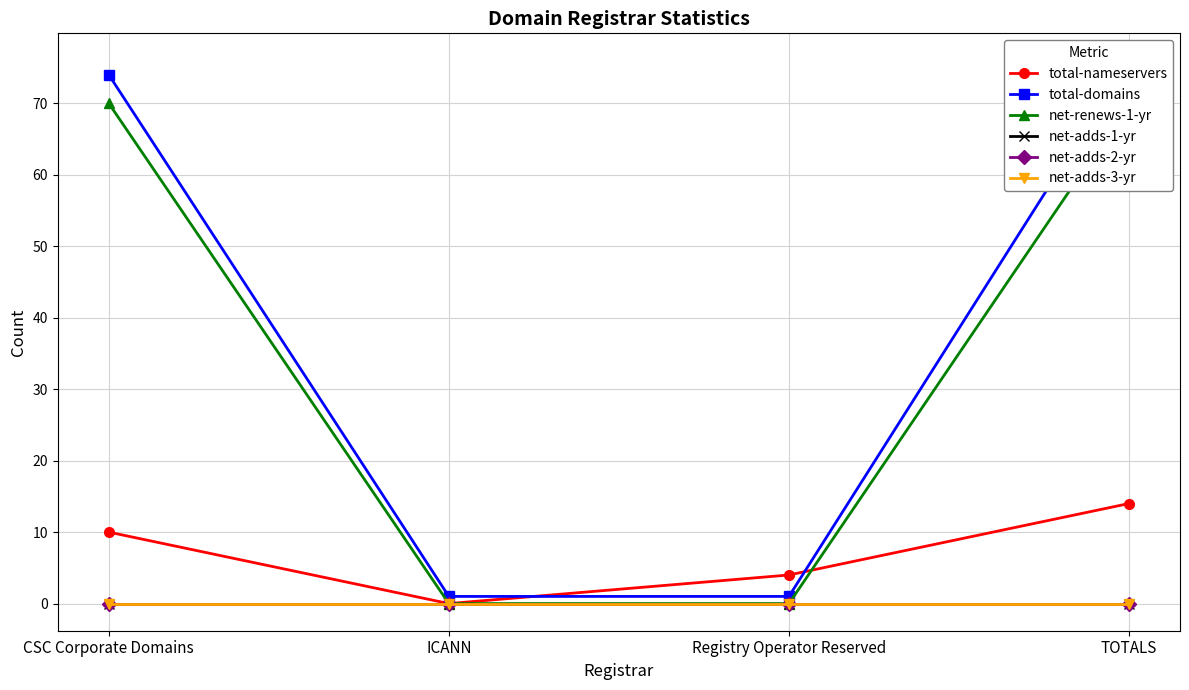

True or false: net-adds-1-yr and net-adds-3-yr intersect in this chart.

False